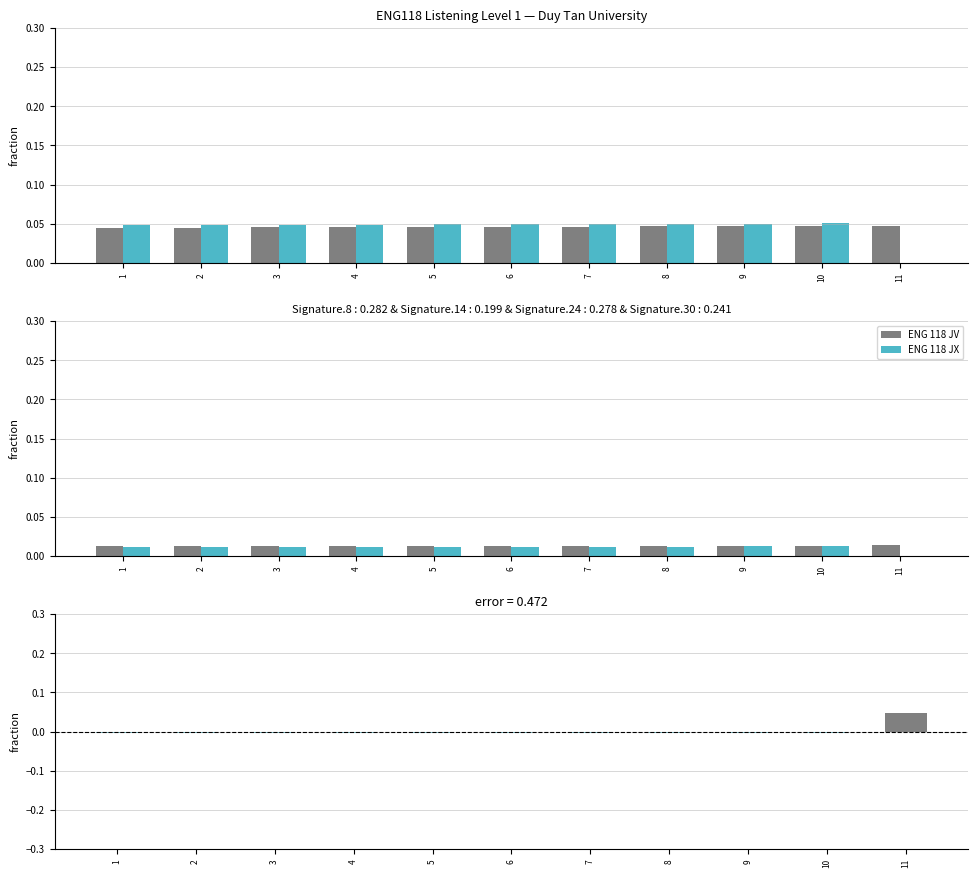

How many groups of bars are there?

11